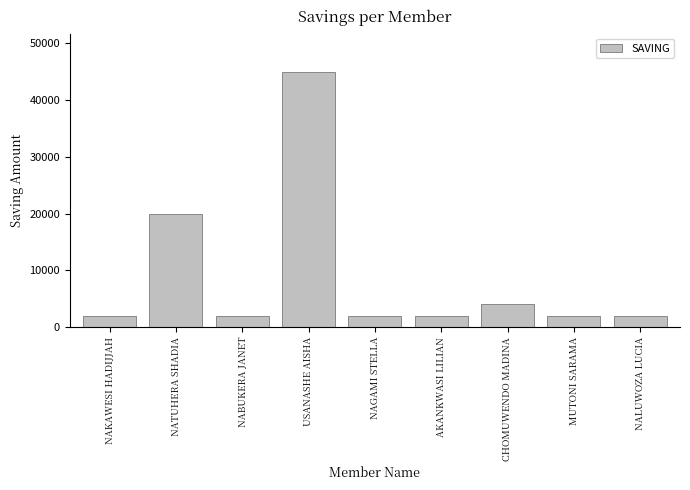

Reading left to right, what are all the values shown in this chart?

2000	20000	2000	45000	2000	2000	4000	2000	2000